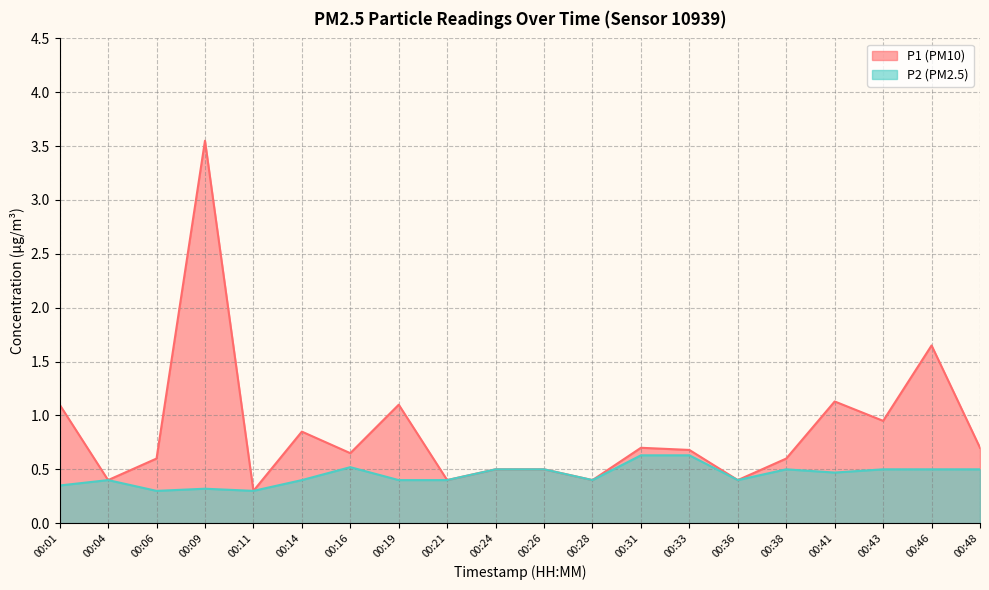

At which label does P2 reach its minimum?

00:06